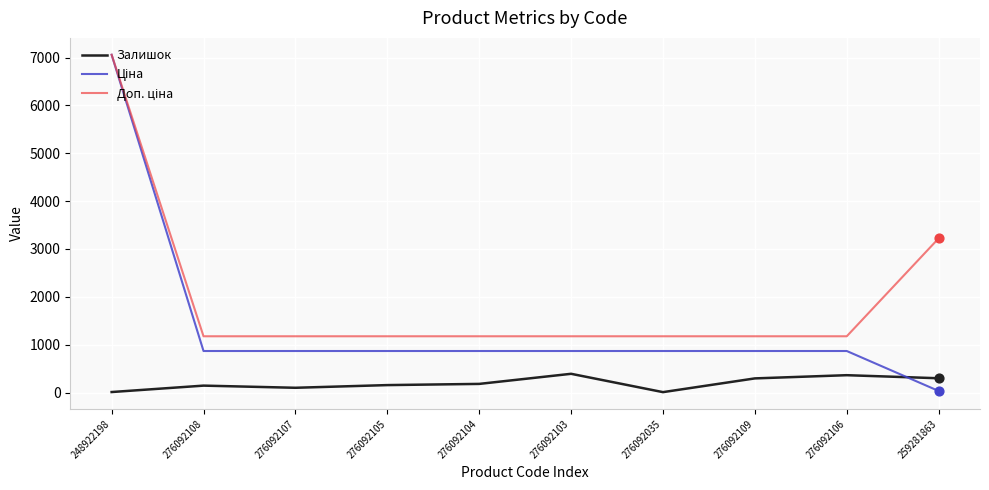

At which category is the sum across all series the highest?

248922198